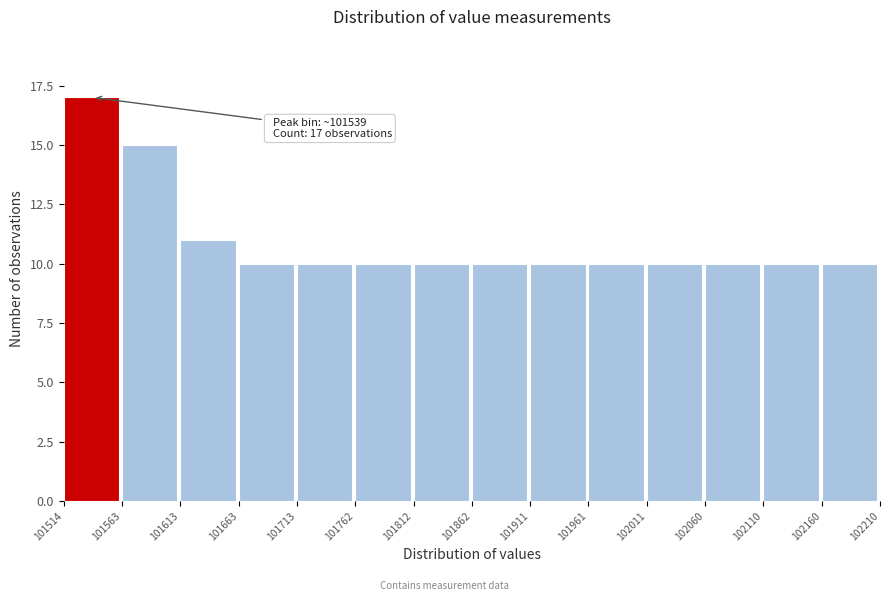

Which range on the x-axis has the tallest bar?

101514 to 101563